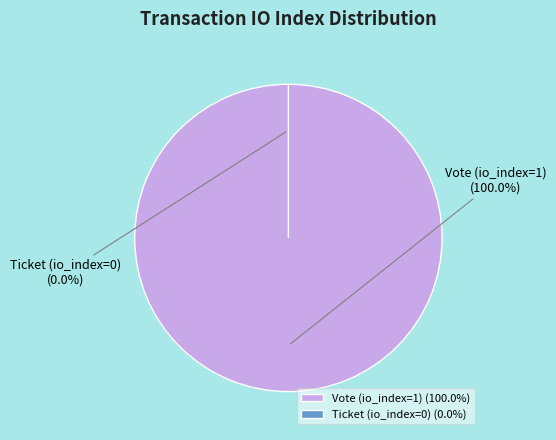

Do Ticket (io_index=0) and Vote (io_index=1) together represent more than half of the pie?

Yes